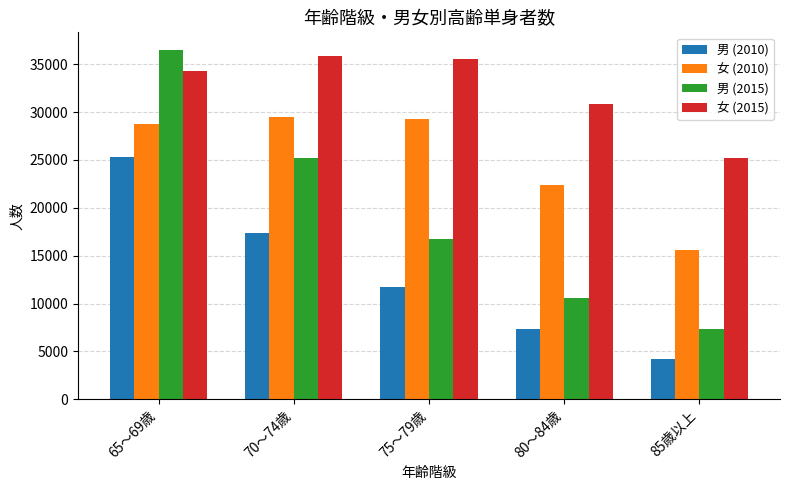

The value of 男 (2010) at 80～84歳 is 7331. True or false?

True